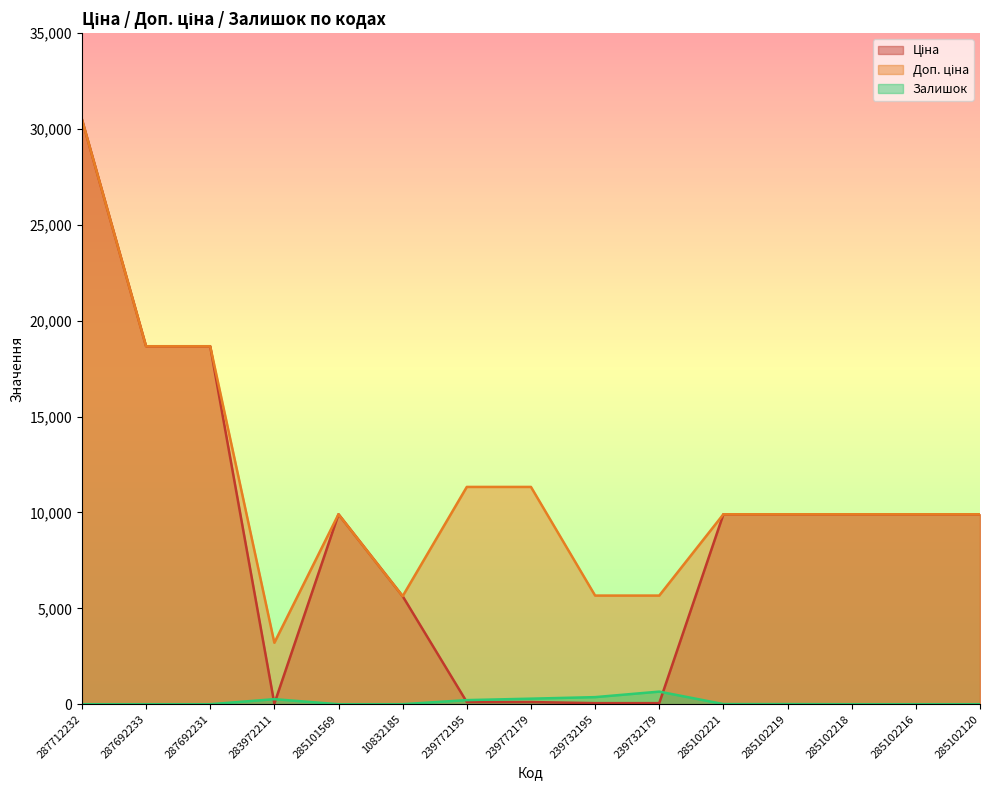

What is the value of the Доп. ціна point at the 14th from the left?

9908.5